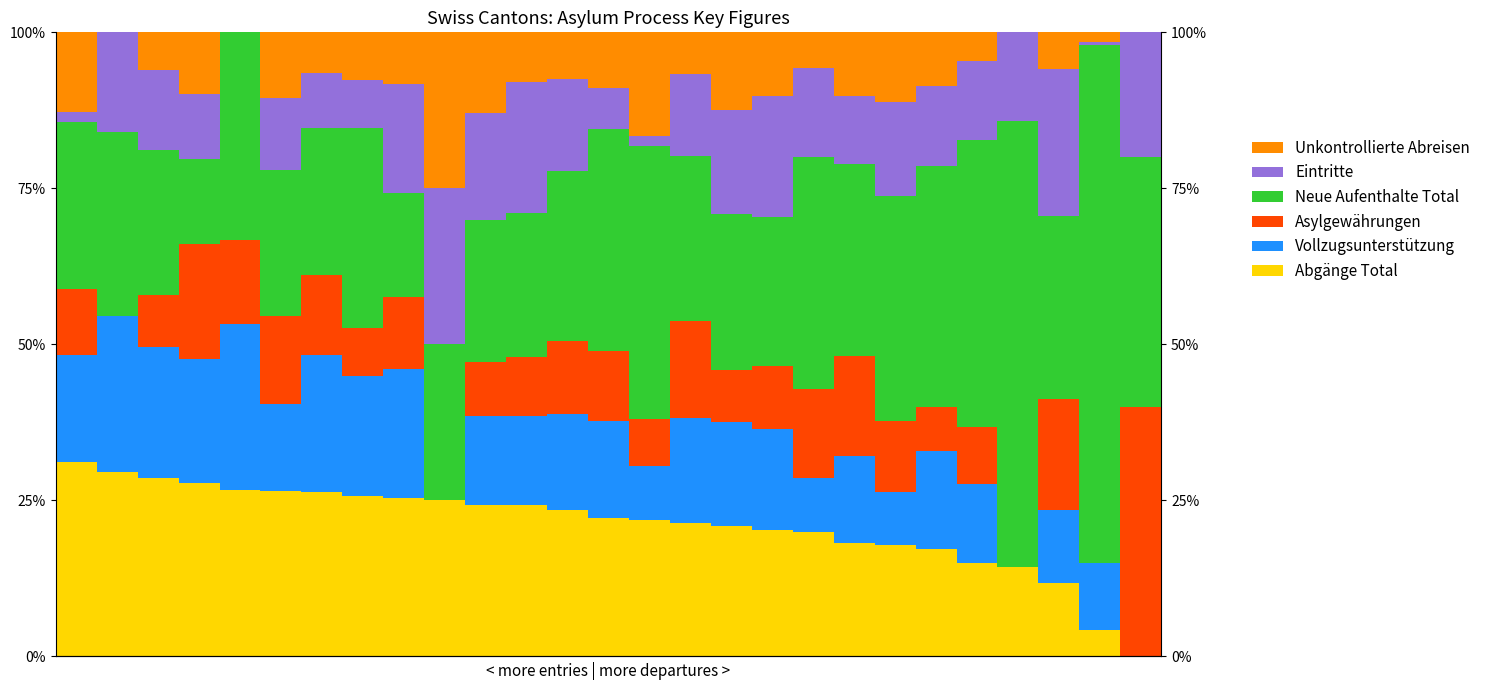

How many categories are shown in the chart?

27